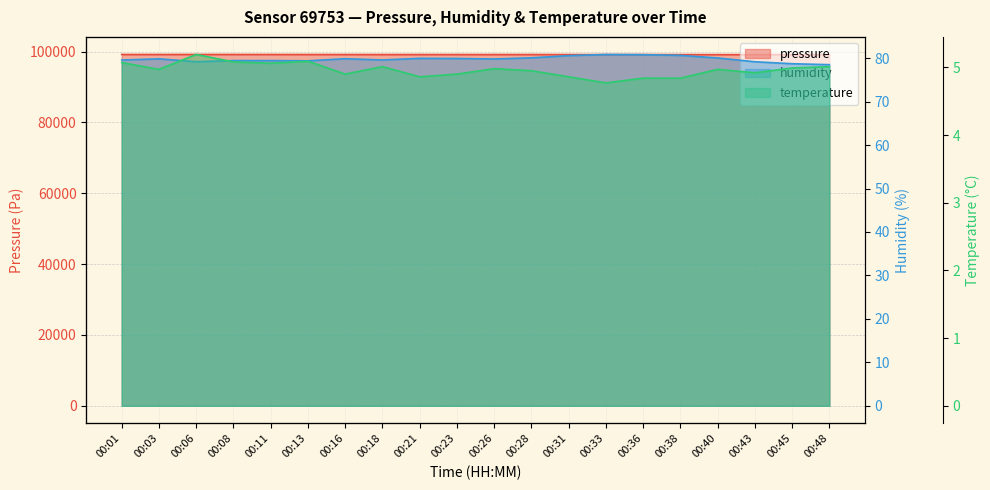

Reading left to right, list all the values displayed in this chart.

pressure: 99168.2	99169.6	99174.7	99171.7	99168.3	99161.9	99159.7	99154.3	99157.3	99155.8	99155.8	99156.9	99142.6	99141.3	99146.7	99133.4	99131.4	99127.7	99126.9	99125.0
humidity: 79.6	79.8	79.2	79.4	79.4	79.4	79.9	79.6	80.0	79.9	79.8	80.1	80.6	80.8	80.8	80.6	80.0	79.2	78.7	78.5
temperature: 5.1	5.0	5.2	5.1	5.1	5.1	4.9	5.0	4.9	4.9	5.0	5.0	4.9	4.8	4.8	4.8	5.0	4.9	5.0	5.0